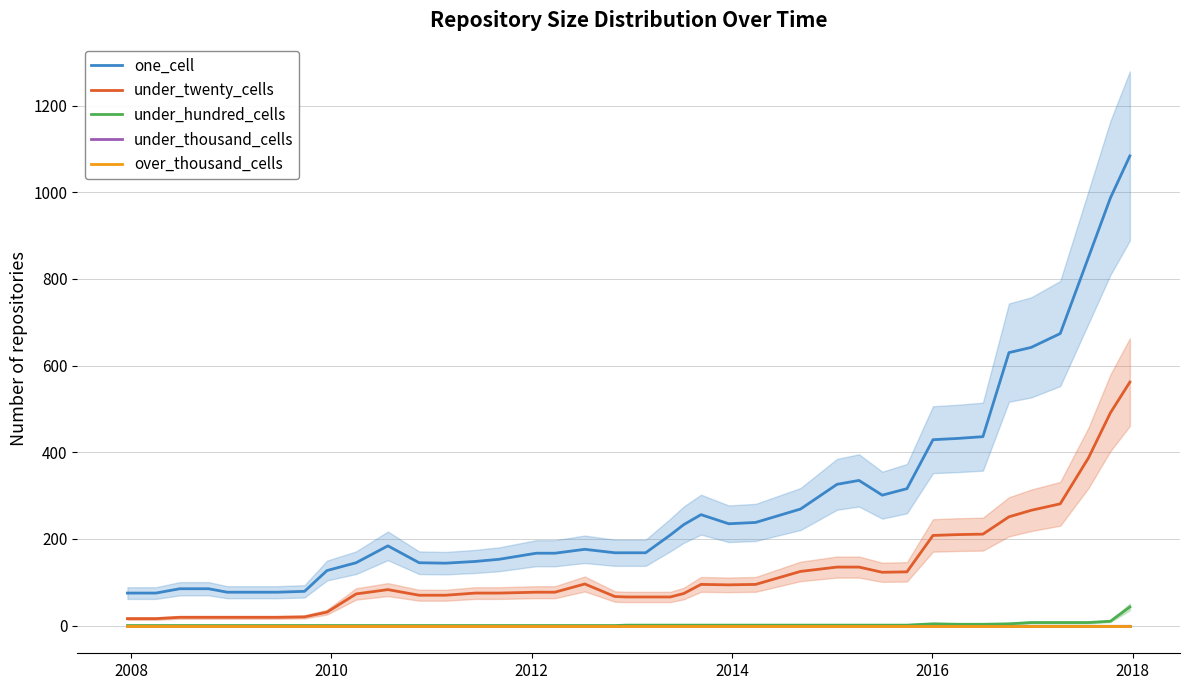

What is the average value of the under_twenty_cells series?

125